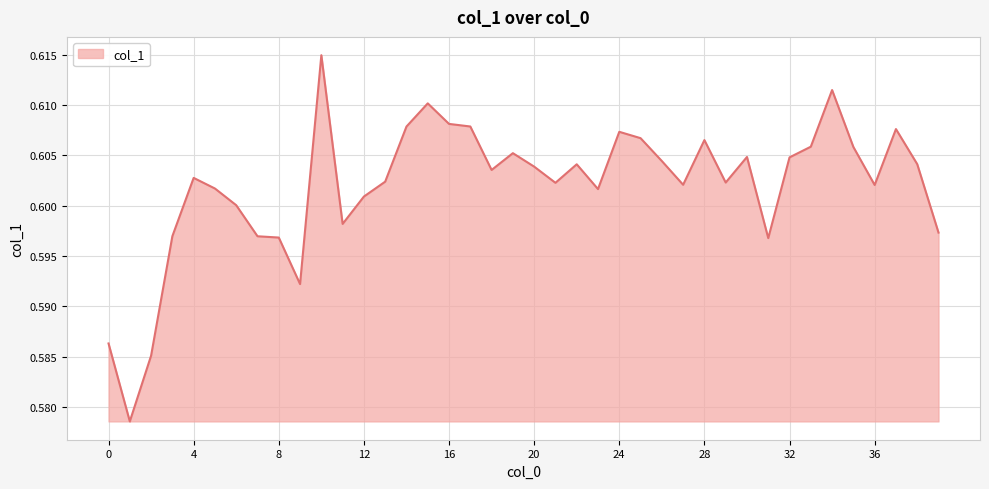

True or false: the data shows 0.4 at 4.

False